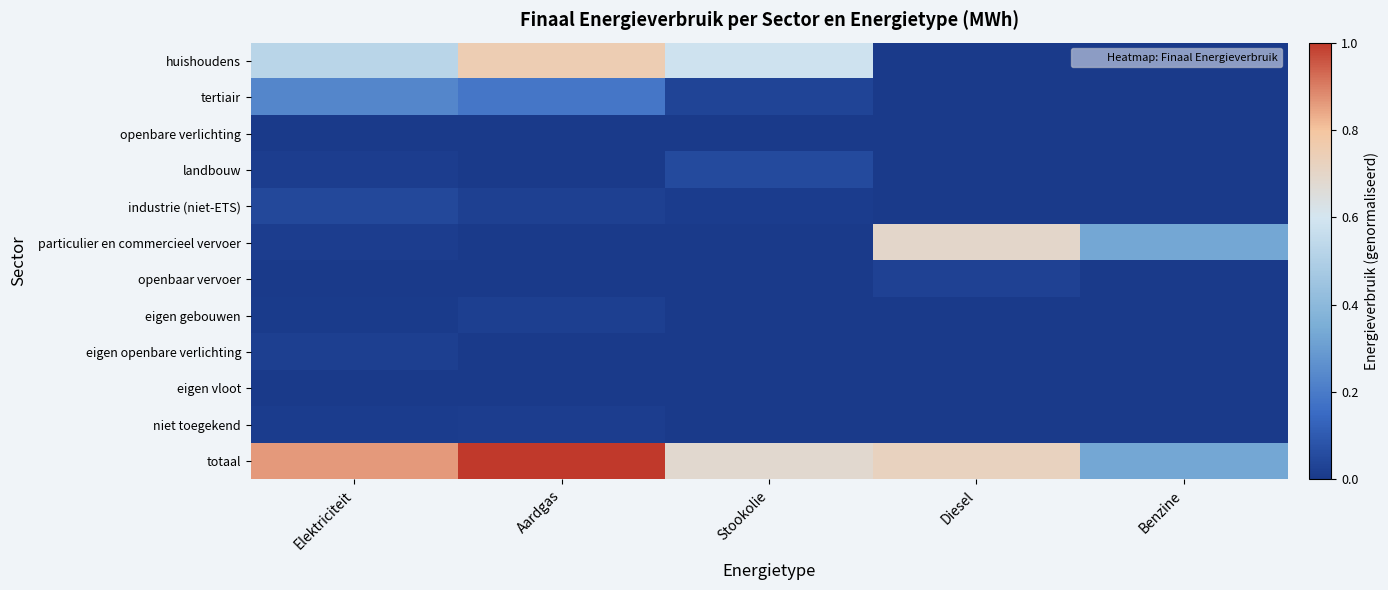

Reading left to right, extract all data points from this chart.

huishoudens: Elektriciteit=0.5	Aardgas=0.8	Stookolie=0.6	Diesel=0.0	Benzine=0.0
tertiair: Elektriciteit=0.2	Aardgas=0.2	Stookolie=0.0	Diesel=0.0	Benzine=0.0
openbare verlichting: Elektriciteit=0.0	Aardgas=0.0	Stookolie=0.0	Diesel=0.0	Benzine=0.0
landbouw: Elektriciteit=0.0	Aardgas=0.0	Stookolie=0.1	Diesel=0.0	Benzine=0.0
industrie (niet-ETS): Elektriciteit=0.0	Aardgas=0.0	Stookolie=0.0	Diesel=0.0	Benzine=0.0
particulier en commercieel vervoer: Elektriciteit=0.0	Aardgas=0.0	Stookolie=0.0	Diesel=0.7	Benzine=0.3
openbaar vervoer: Elektriciteit=0.0	Aardgas=0.0	Stookolie=0.0	Diesel=0.0	Benzine=0.0
eigen gebouwen: Elektriciteit=0.0	Aardgas=0.0	Stookolie=0.0	Diesel=0.0	Benzine=0.0
eigen openbare verlichting: Elektriciteit=0.0	Aardgas=0.0	Stookolie=0.0	Diesel=0.0	Benzine=0.0
eigen vloot: Elektriciteit=0.0	Aardgas=0.0	Stookolie=0.0	Diesel=0.0	Benzine=0.0
niet toegekend: Elektriciteit=0.0	Aardgas=0.0	Stookolie=0.0	Diesel=0.0	Benzine=0.0
totaal: Elektriciteit=0.9	Aardgas=1.0	Stookolie=0.7	Diesel=0.7	Benzine=0.3